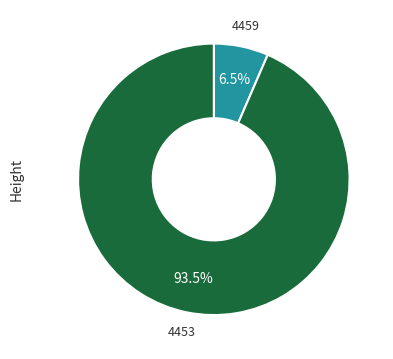

Rank the categories by value from lowest to highest.

4459, 4453